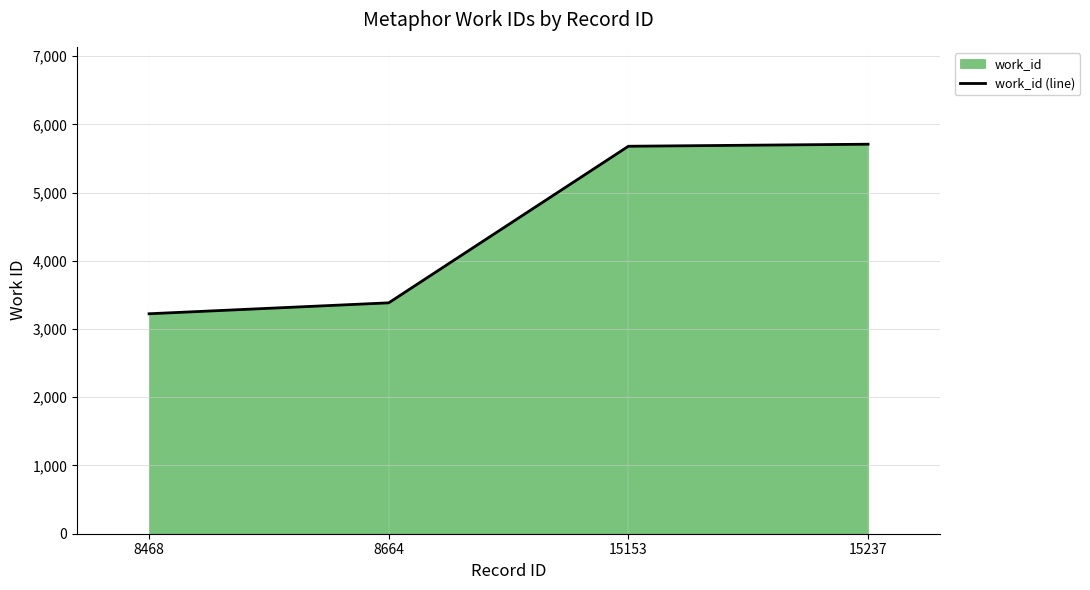

Does the chart have visible grid lines?

Yes